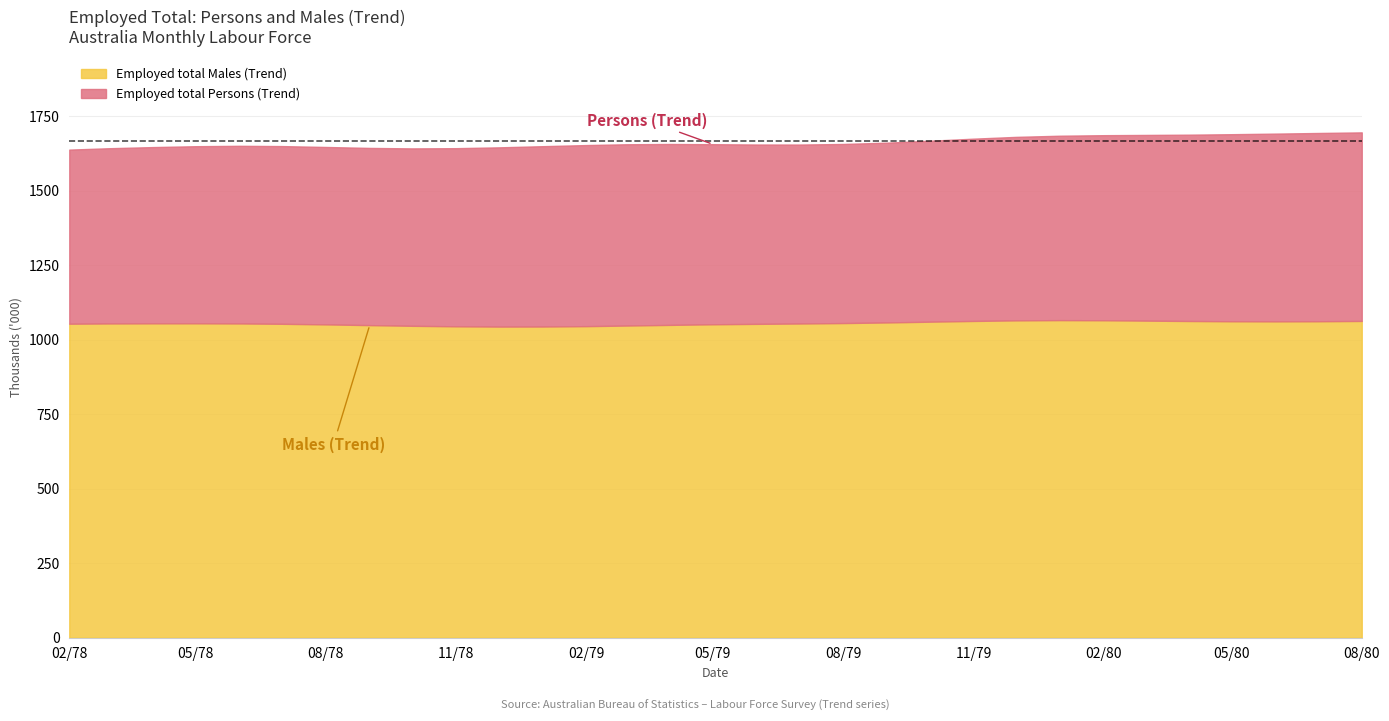

At which category is the sum across all series the highest?

1980-08-01